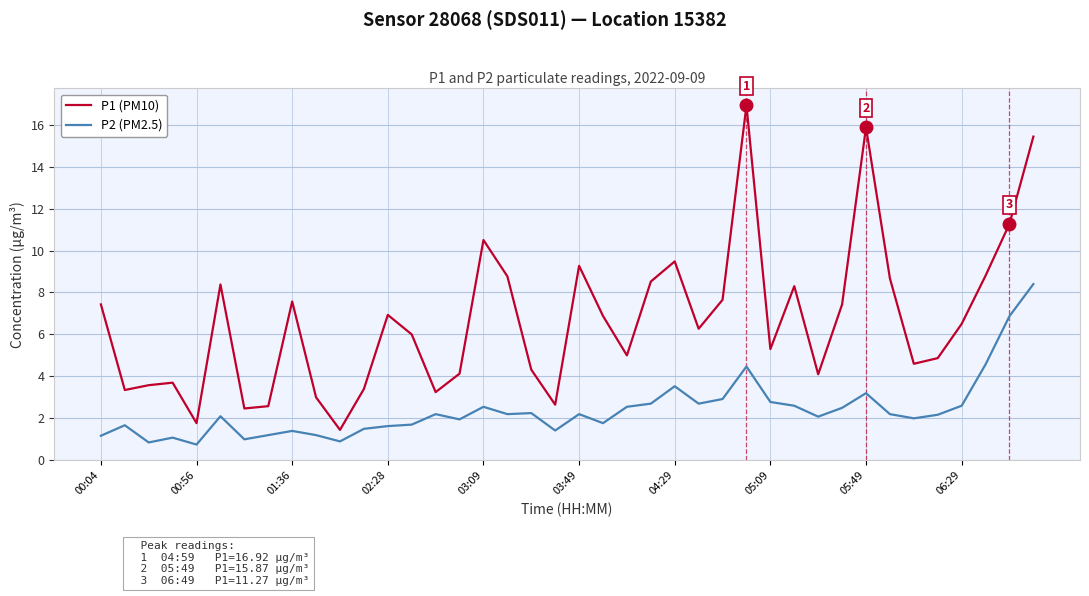

True or false: P1 (PM10) and P2 (PM2.5) intersect in this chart.

False